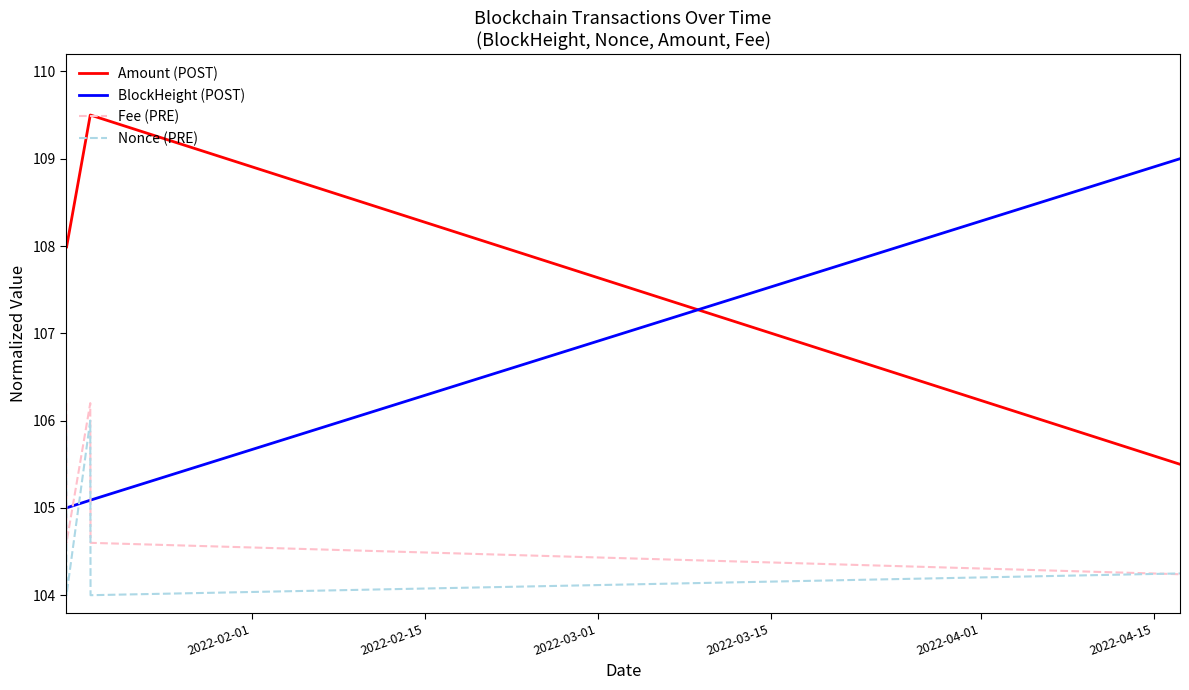

True or false: Nonce (PRE) and Amount (POST) cross at least once.

False